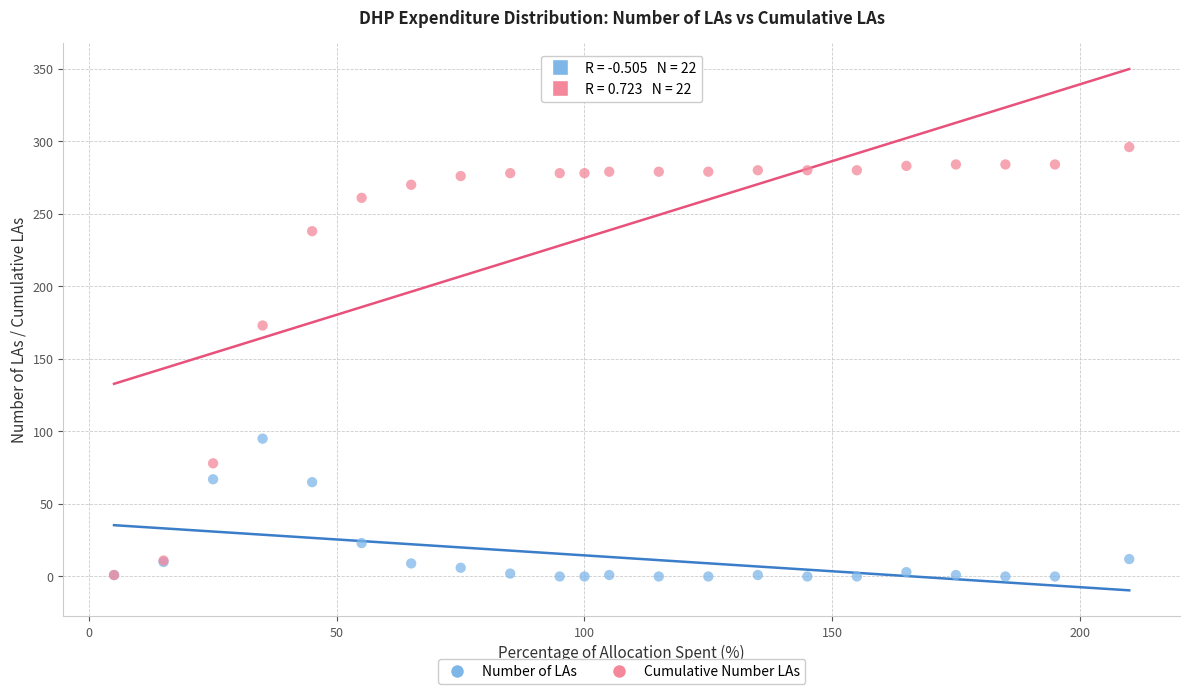

Across all series, what Y value is closest to 148?

173